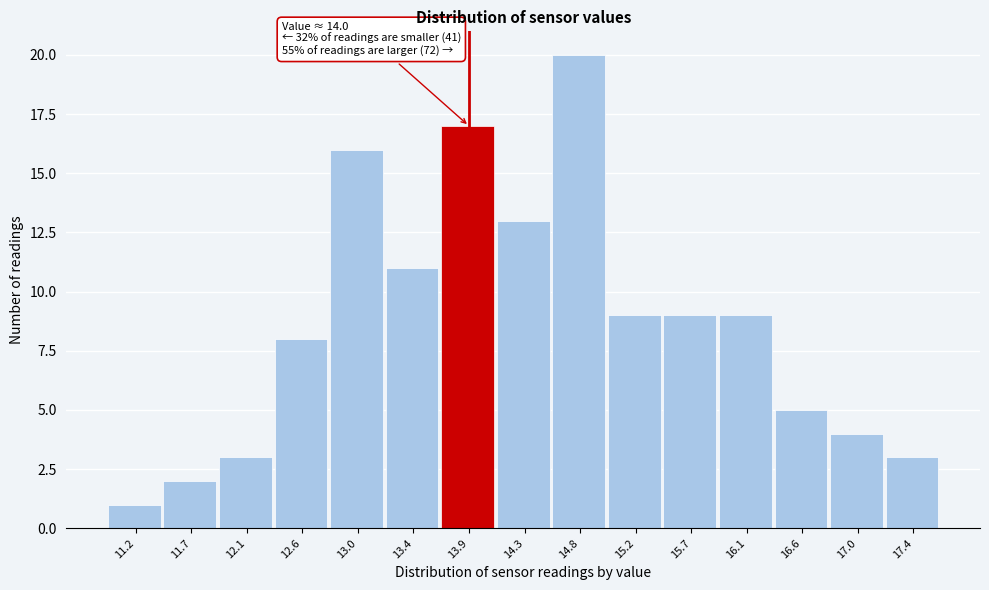

Which range on the x-axis has the tallest bar?

14.55 to 15.00